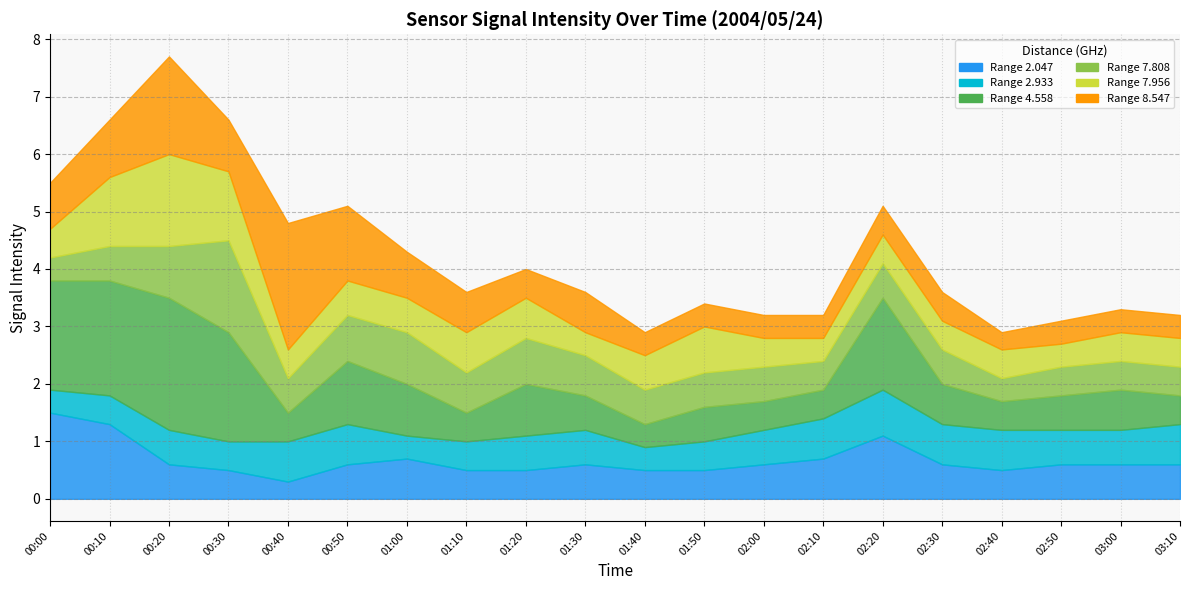

Does the chart display data point markers on the line(s)?

No